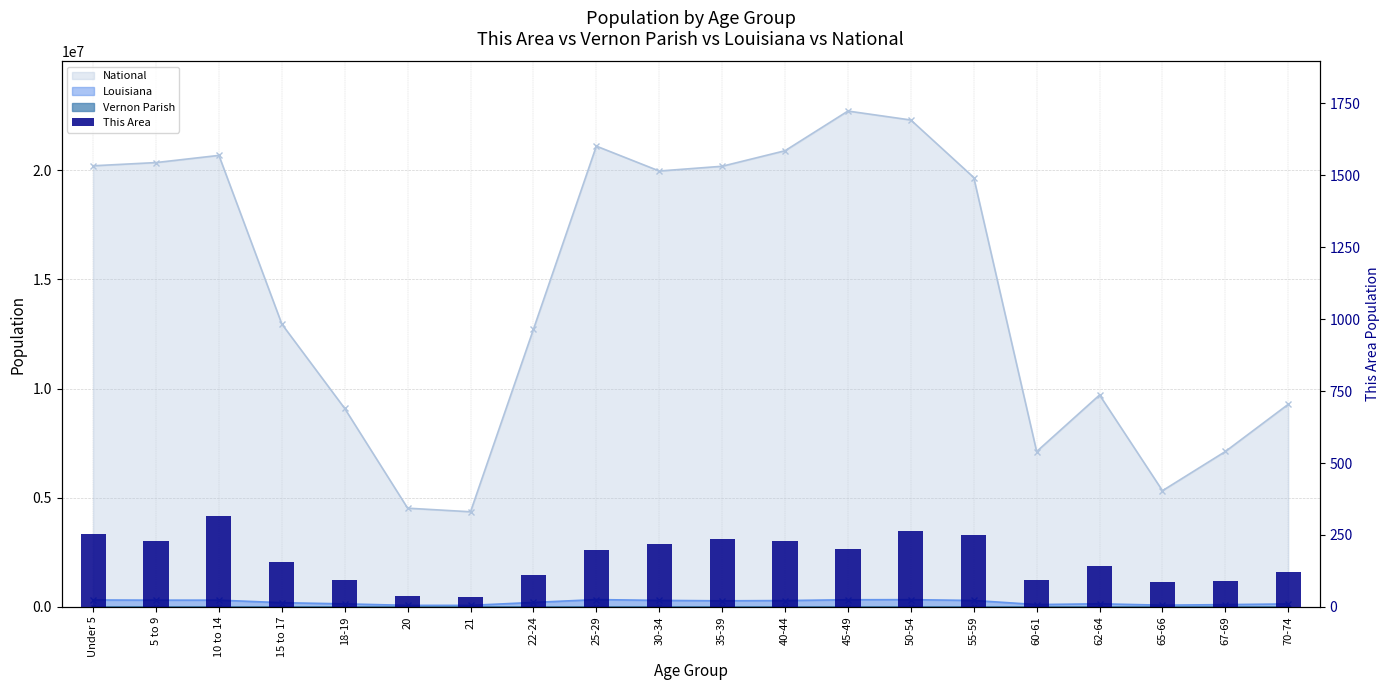

List the labels in order of value, largest first.

10 to 14, 50-54, Under 5, 55-59, 35-39, 5 to 9, 40-44, 30-34, 45-49, 25-29, 15 to 17, 62-64, 70-74, 22-24, 18-19, 60-61, 67-69, 65-66, 20, 21